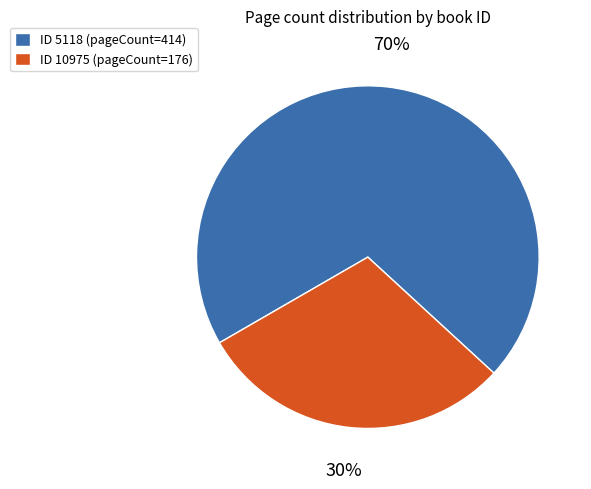

To the nearest percent, what portion does ID 10975 (pageCount=176) represent?

30%